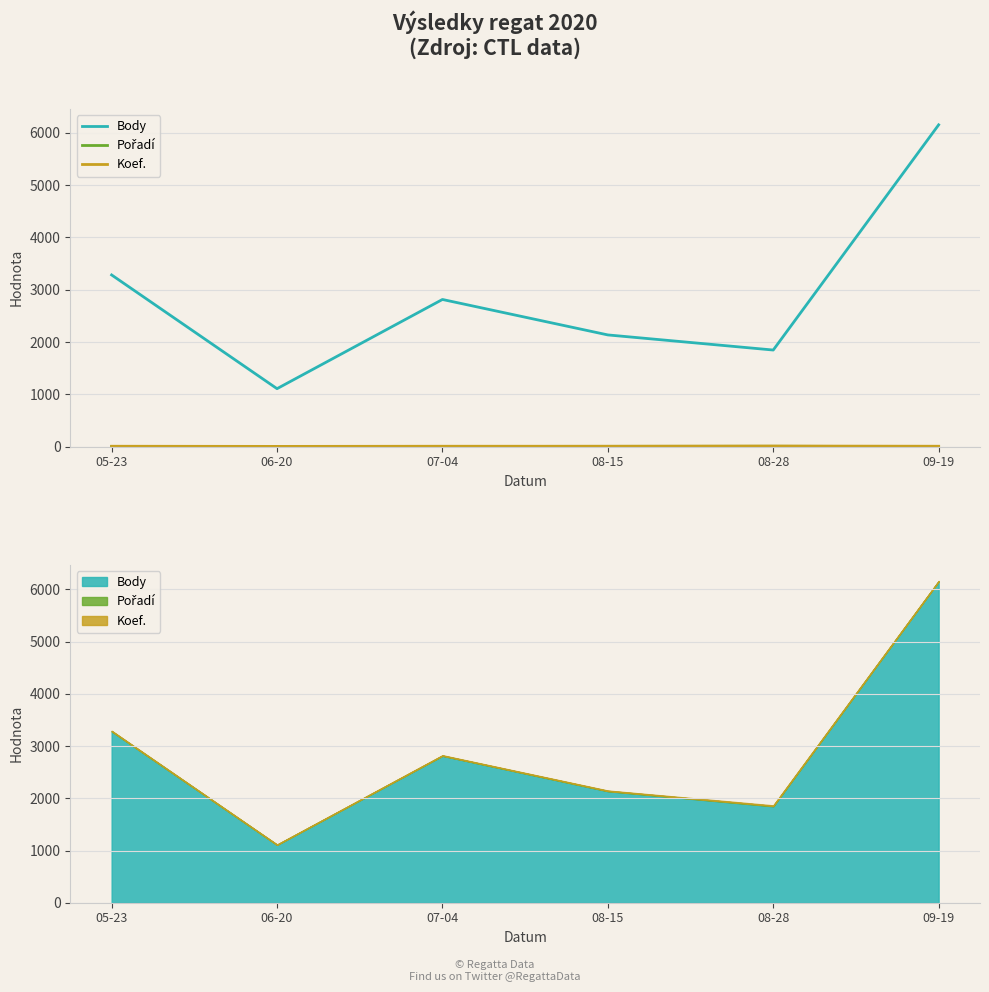

What is the difference between the highest and lowest values at 05-23?

3280